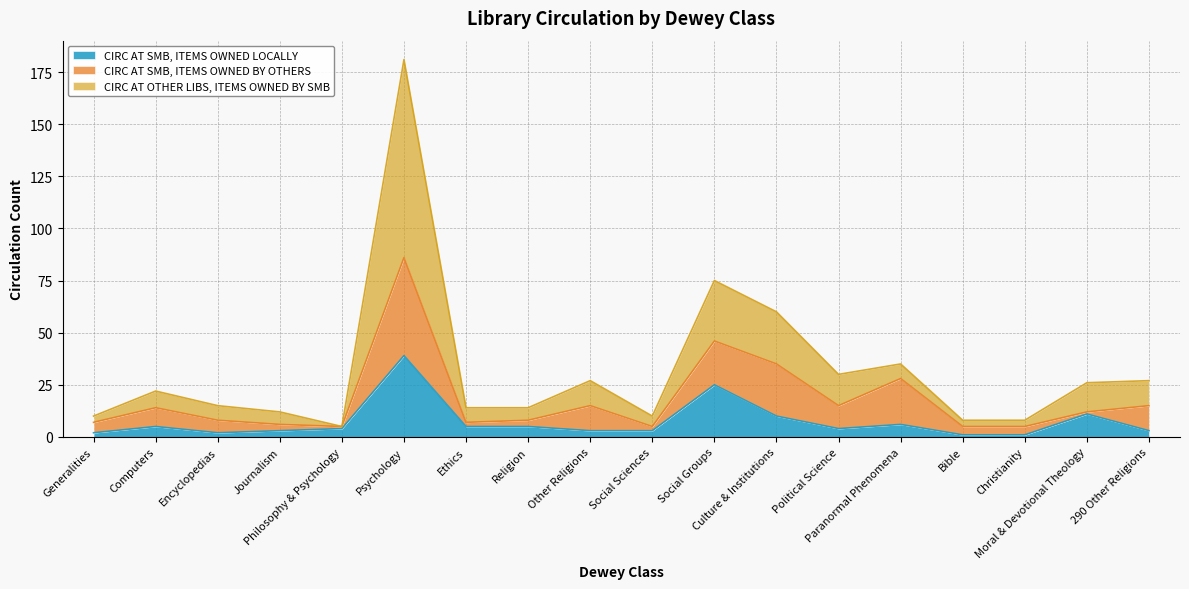

What is the highest value of the CIRC AT SMB, ITEMS OWNED LOCALLY series?

39